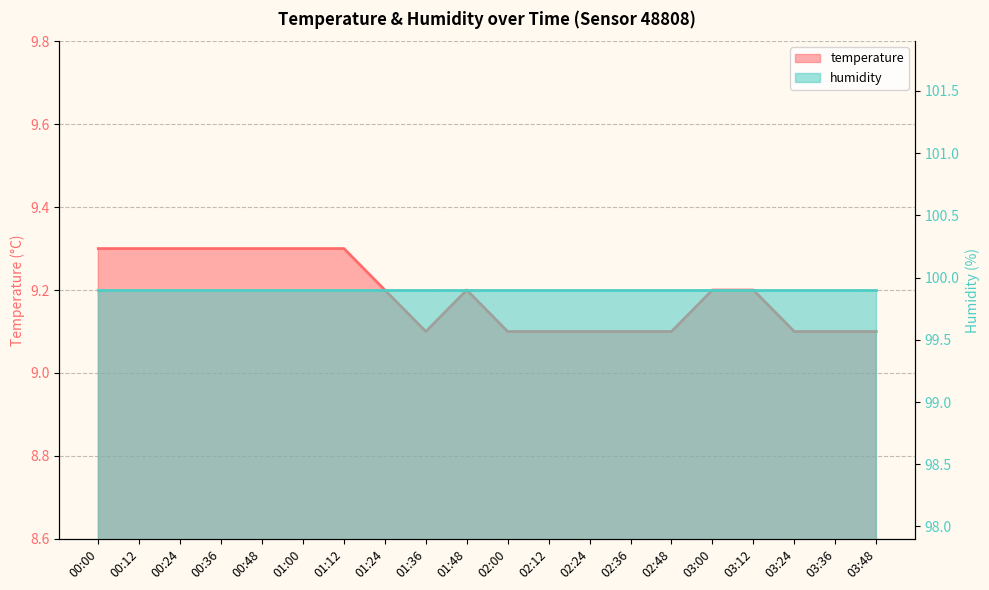

How many values are between 9 and 10?

20